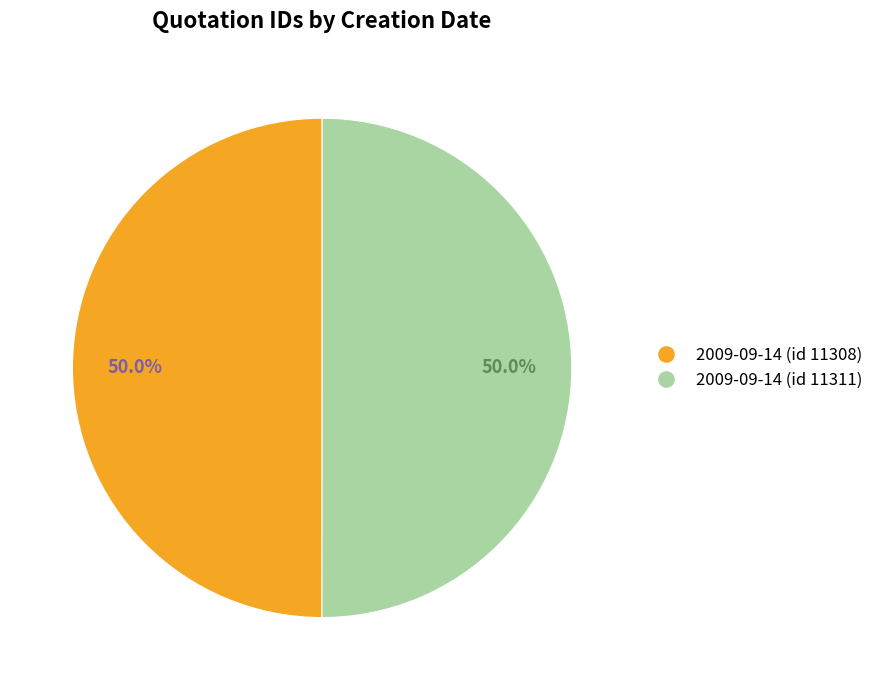

What portion of the pie excludes 2009-09-14 (id 11308)?

50.0%